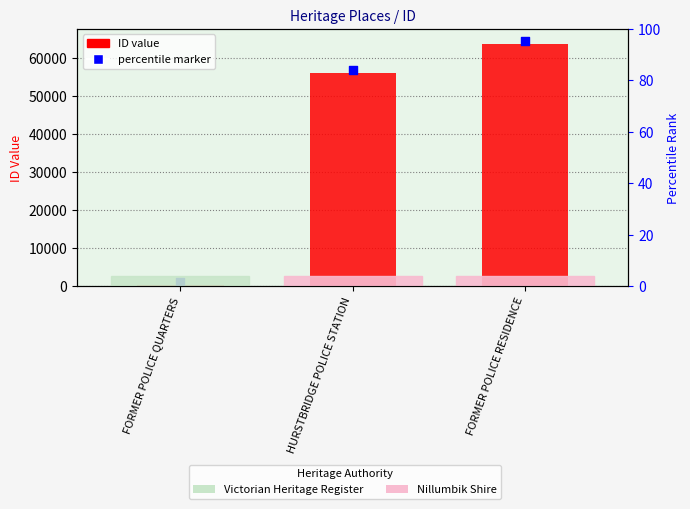

Is the value of ID (numeric) at HURSTBRIDGE POLICE STATION greater than the value of percentile marker at FORMER POLICE RESIDENCE?

No